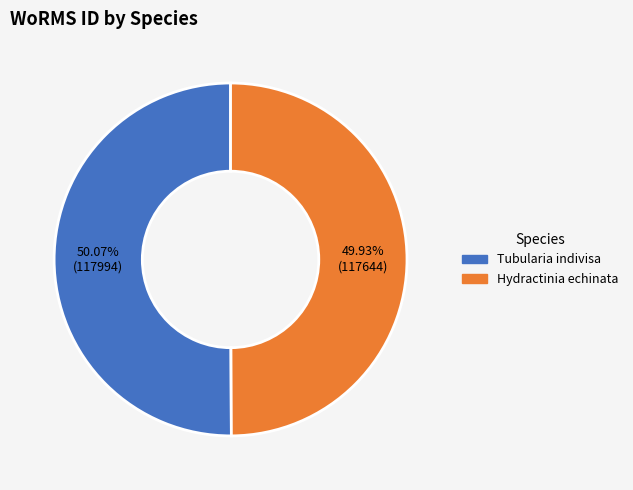

Approximately how many times larger is the value at Hydractinia echinata compared to Tubularia indivisa?

1.0